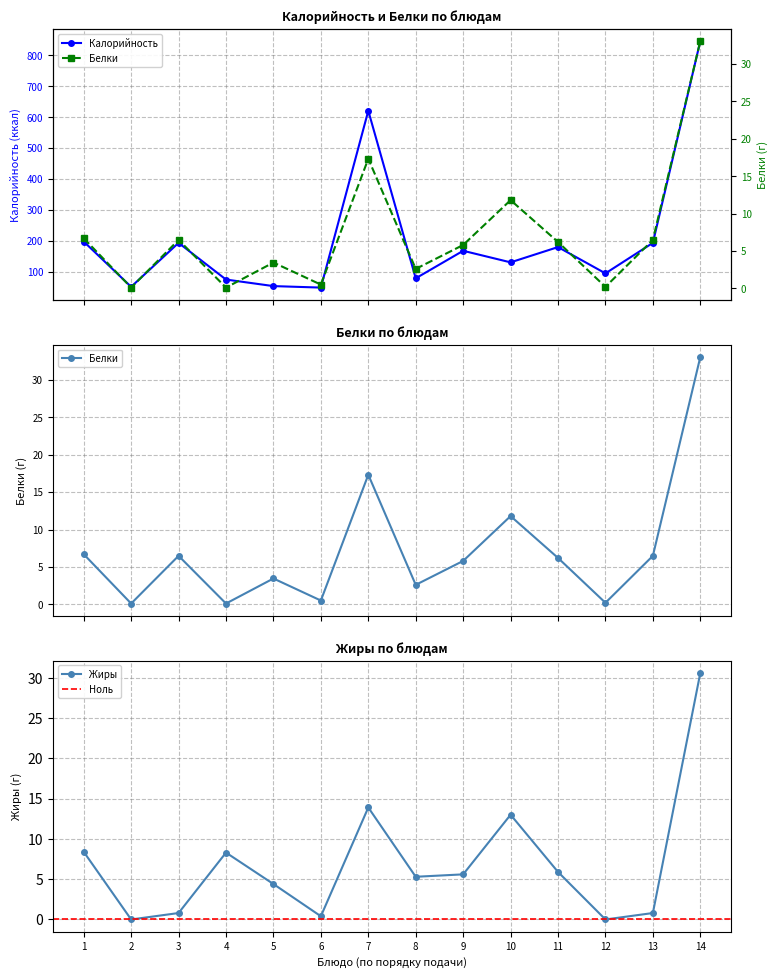

True or false: Жиры has more than 2 points higher than both neighbors.

True